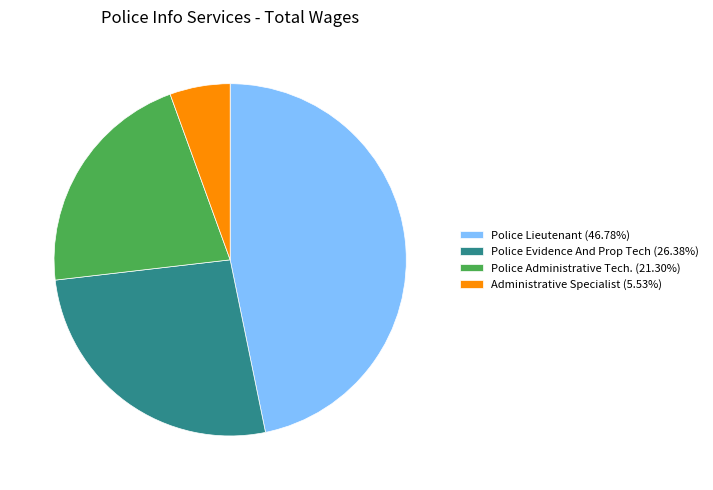

Between Police Administrative Tech. and Administrative Specialist, which is larger?

Police Administrative Tech.